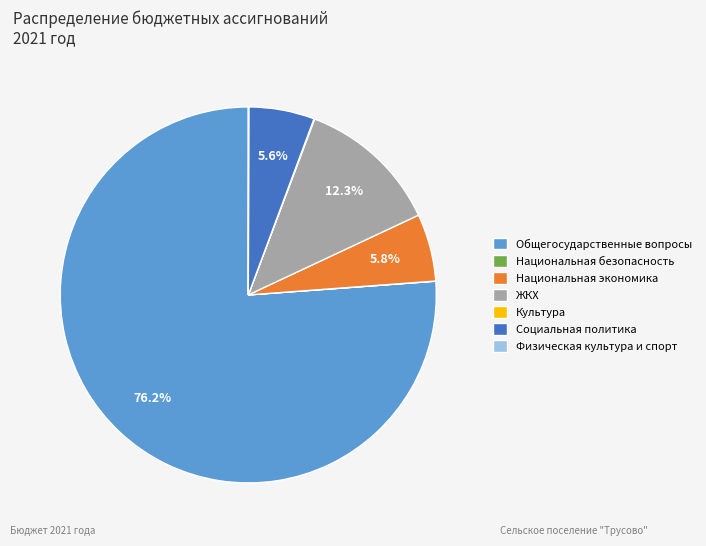

Which has a higher value, Национальная экономика or ЖКХ?

ЖКХ